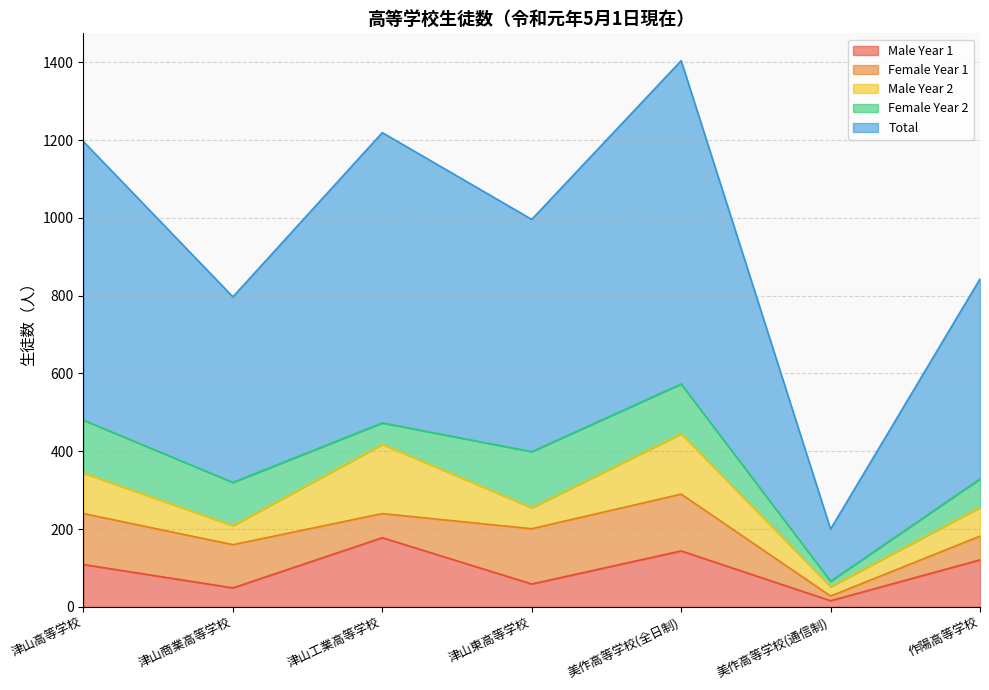

Where is the first local maximum for Male Year 1?

津山工業高等学校